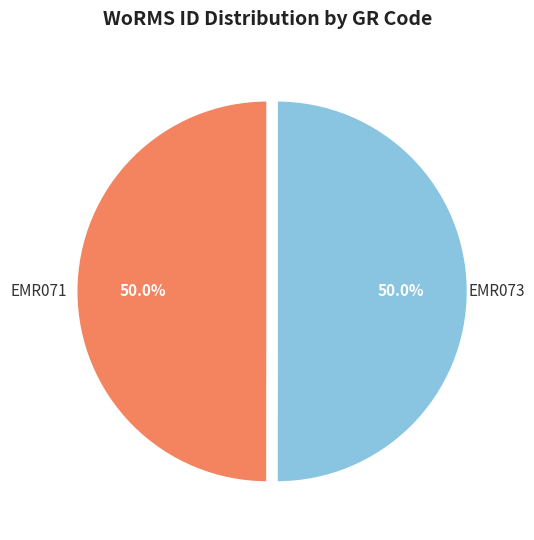

How many slices are in this pie chart?

2